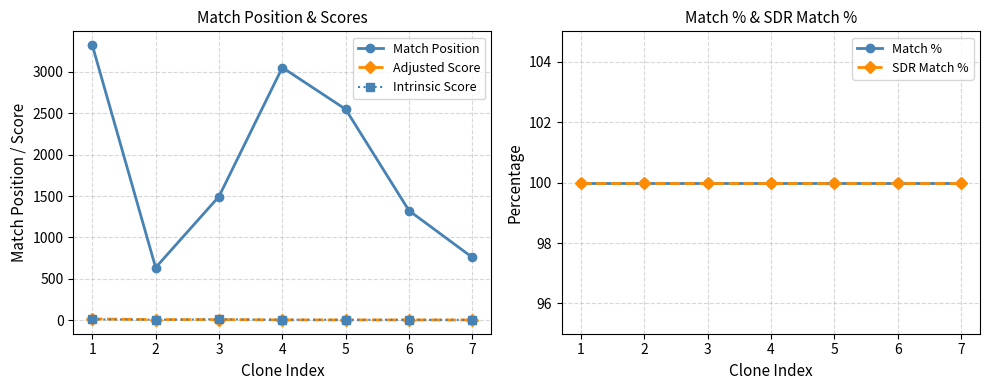

What are all the series names shown in the legend?

Match Position, Adjusted Score, Intrinsic Score, Match %, SDR Match %